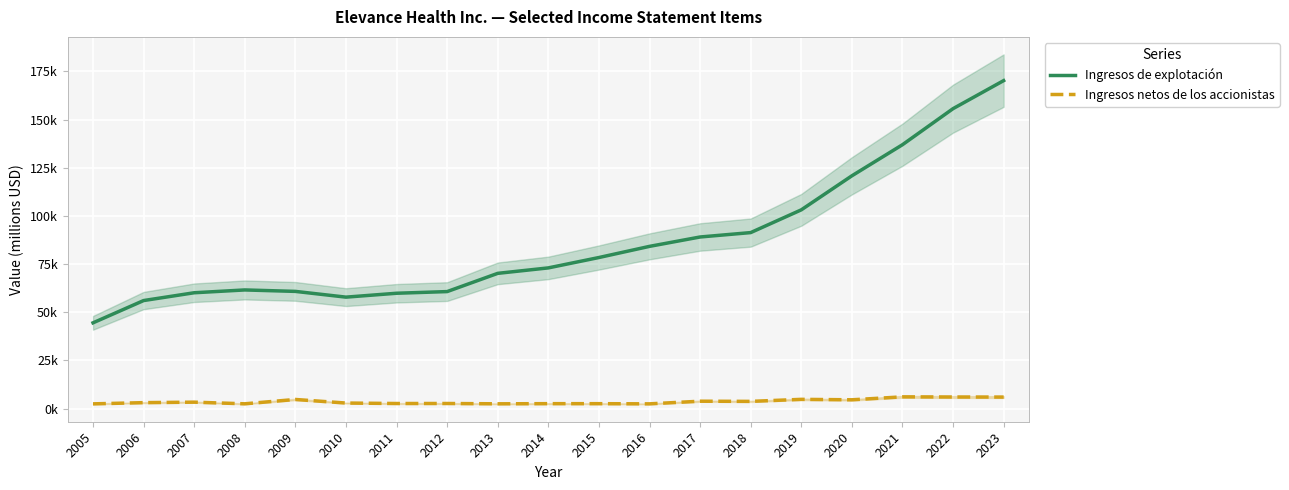

How many interior local peaks does the Ingresos netos de los accionistas series have?

7